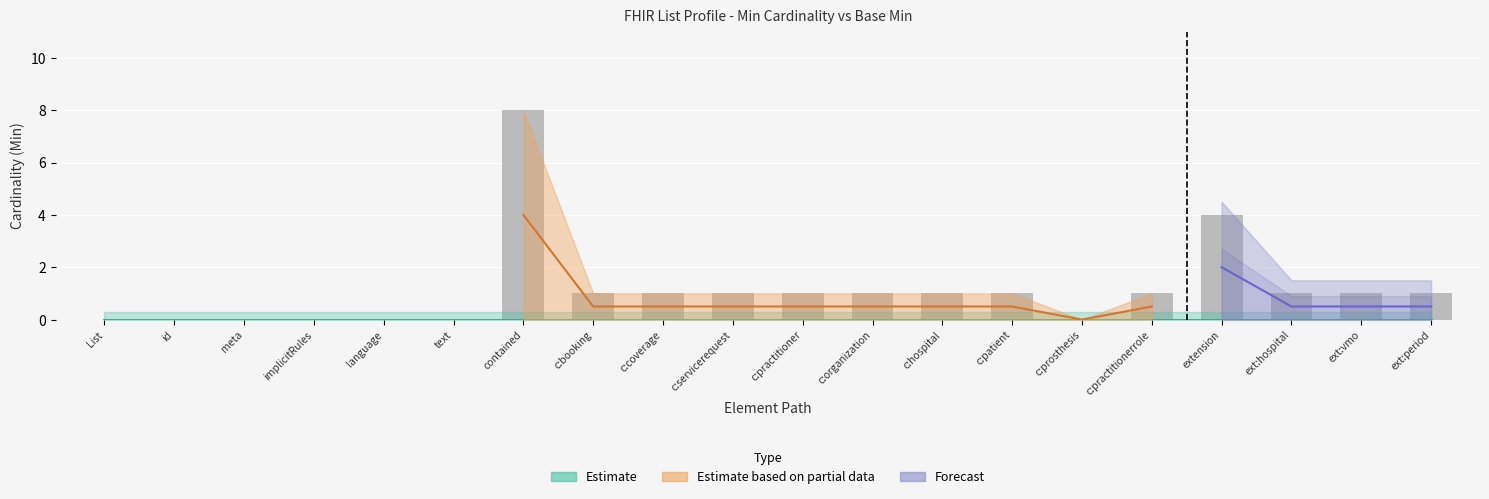

At which label does the data first exceed 1?

contained